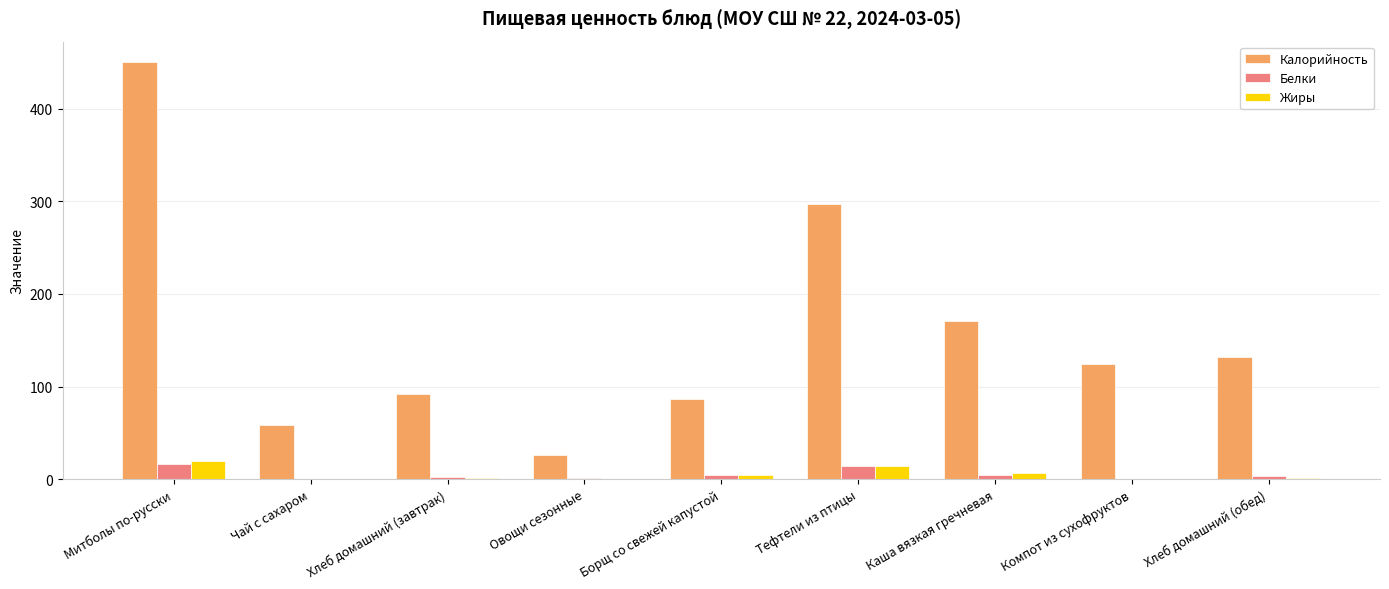

What is the spread (max minus min) of values at Митболы по-русски?

433.7